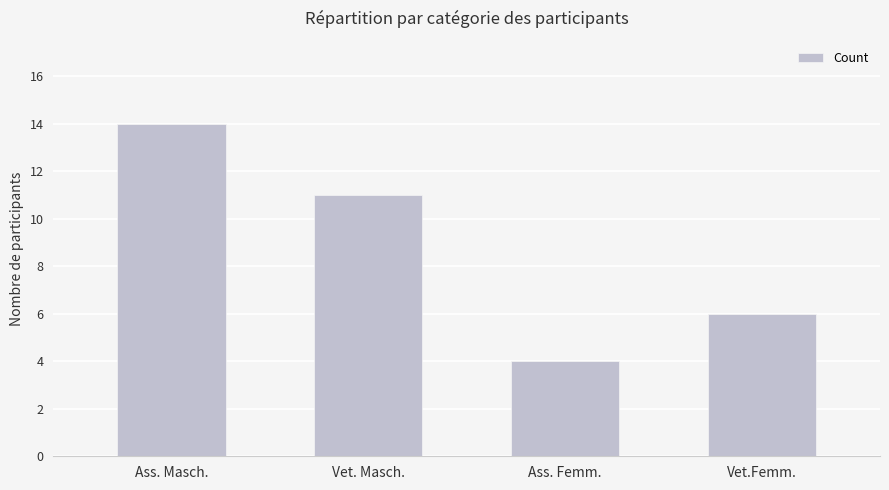

What is the difference between the maximum and second lowest values?

8